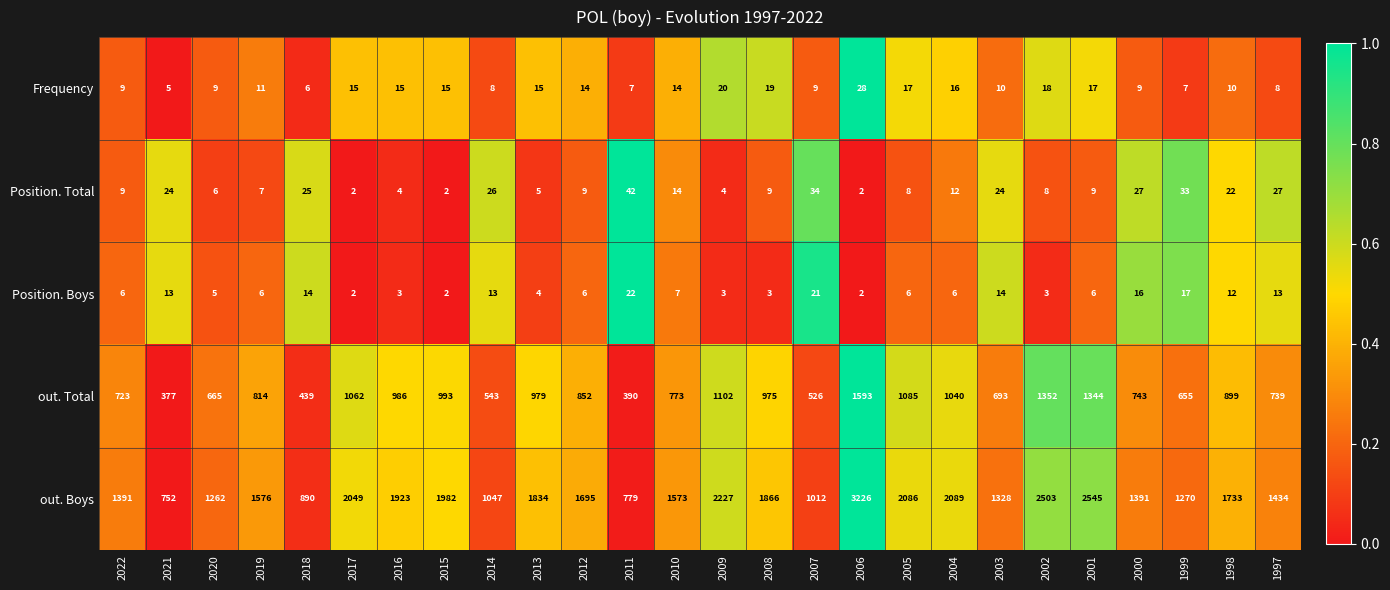

What is the spread (max minus min) of values at 2001?

2539